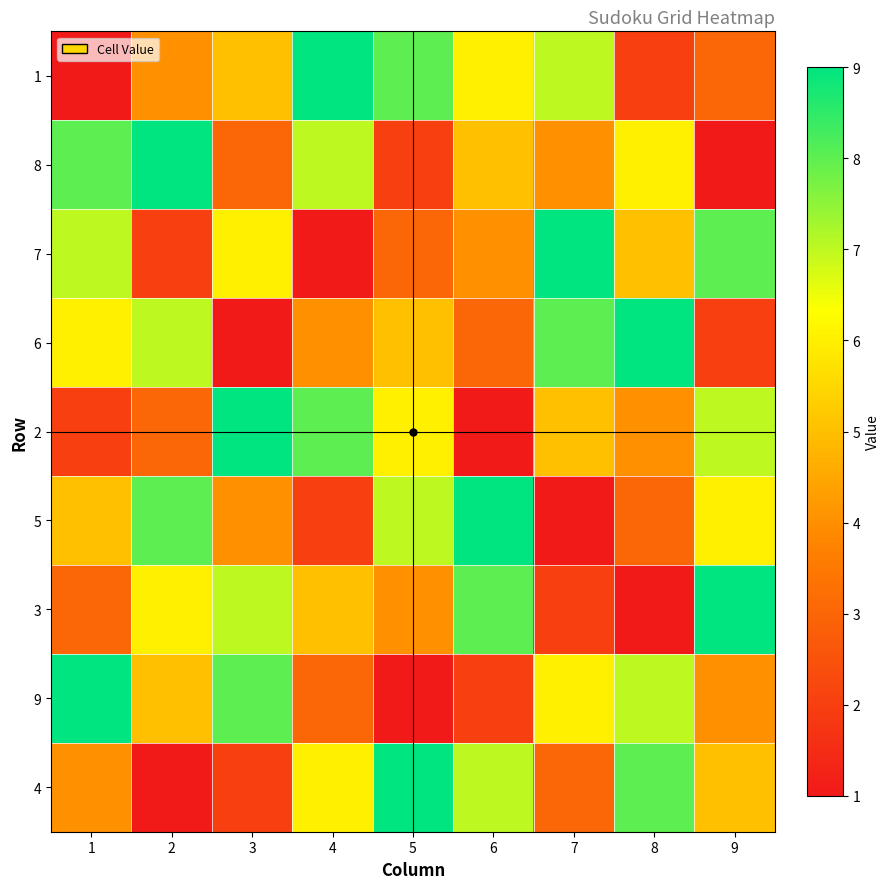

How many distinct data groups are displayed?

9